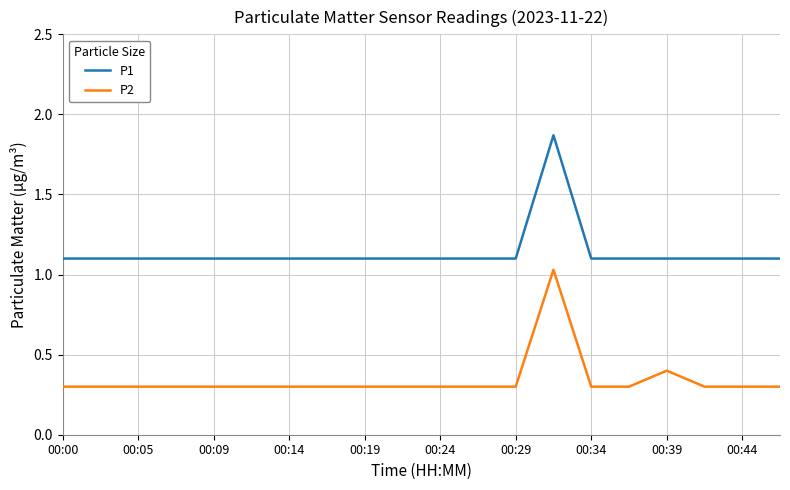

Is this an area chart (filled region under the line)?

No